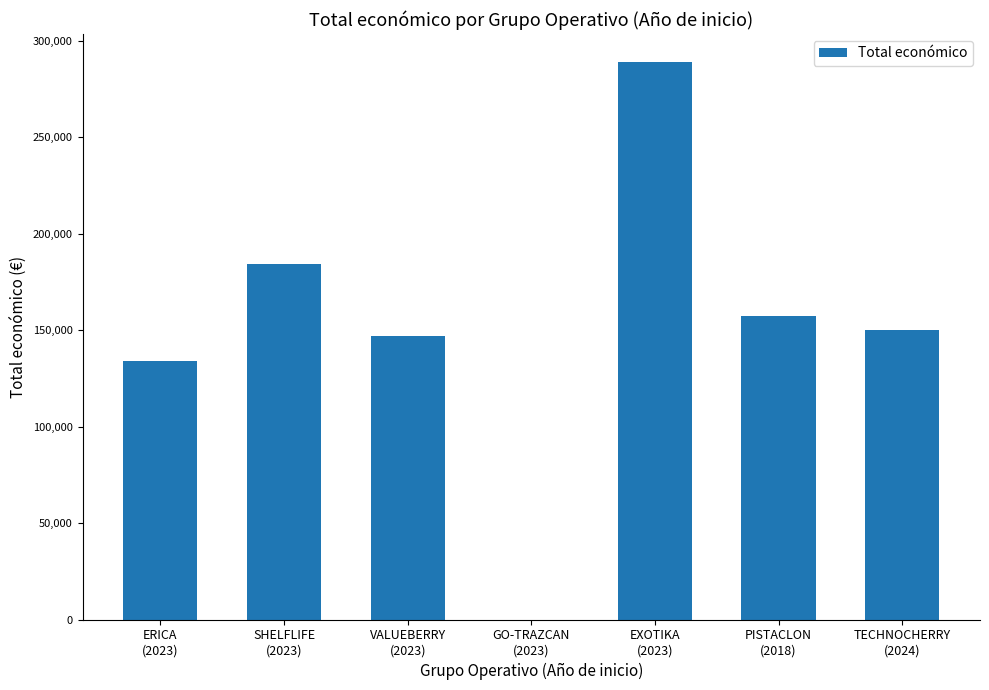

How many data points does each series have?

7